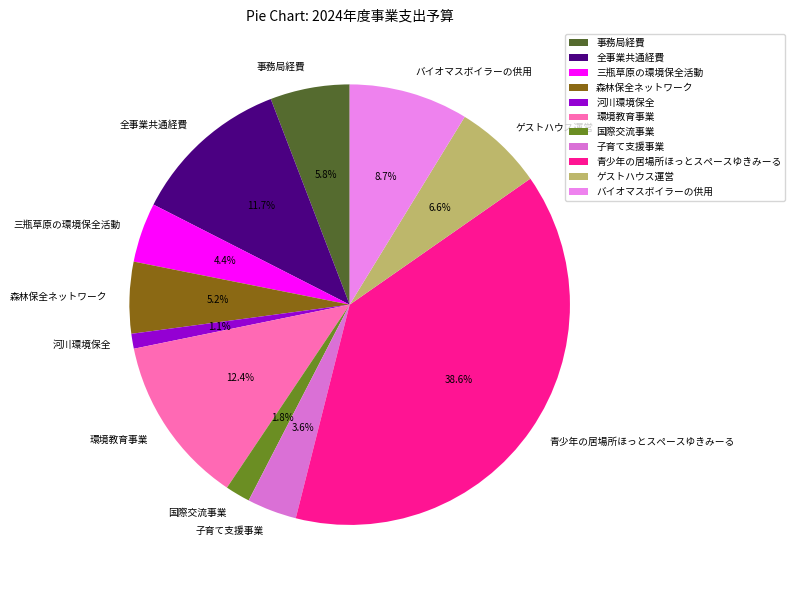

To the nearest percent, what is the combined percentage of ゲストハウス運営 and 河川環境保全?

8%